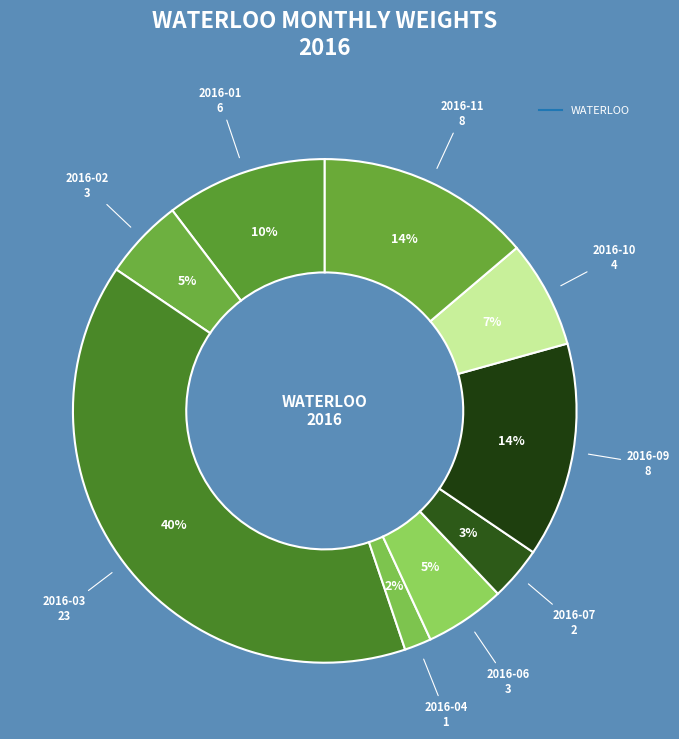

Count the number of slices in the pie.

9